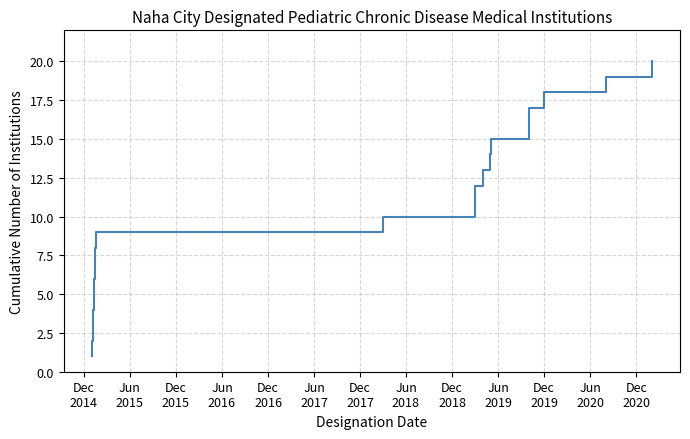

What is the maximum value shown in the chart?

20